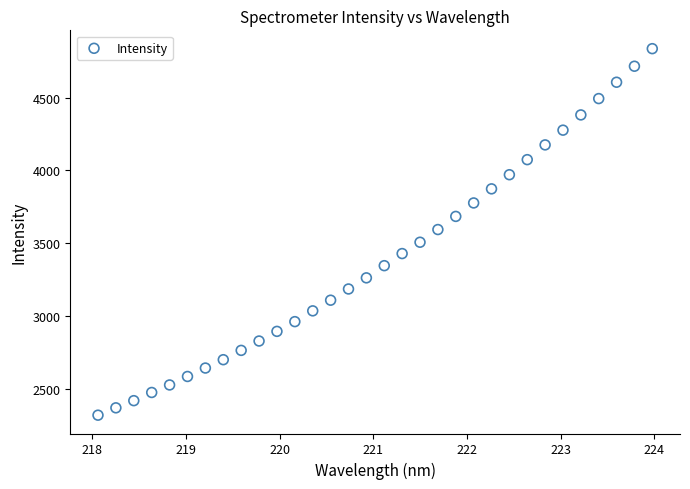

What is the range of Y values (max minus min)?

2519.8